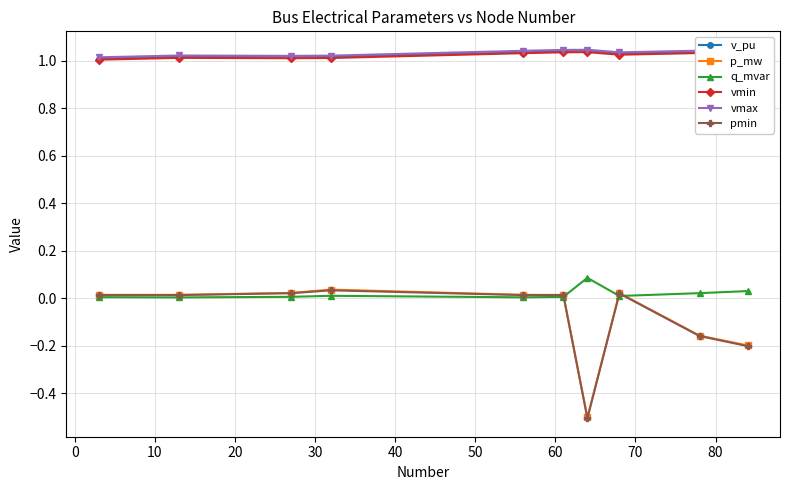

True or false: v_pu has more than 0 interior local peaks.

True